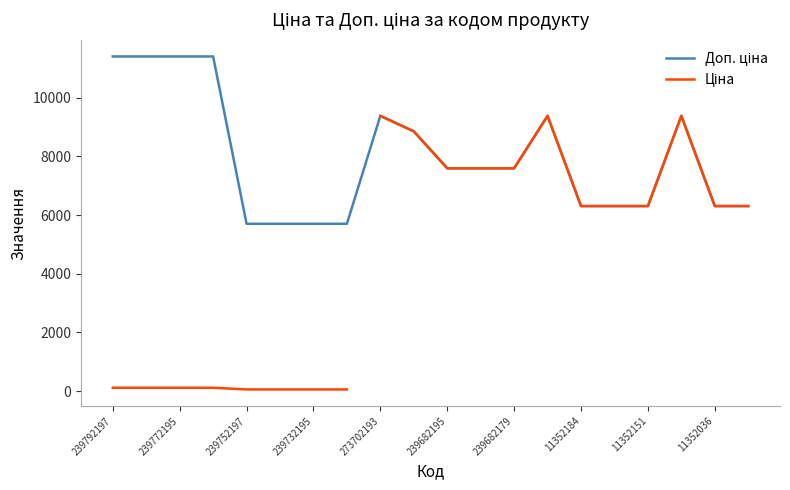

List the labels in order of value, largest first.

239792197, 239792196, 239772195, 239772179, 273702193, 273702194, 273702128, 248922198, 239682195, 239682193, 239682179, 11352184, 11352182, 11352151, 11352036, 11352034, 239752197, 239752196, 239732195, 239732179